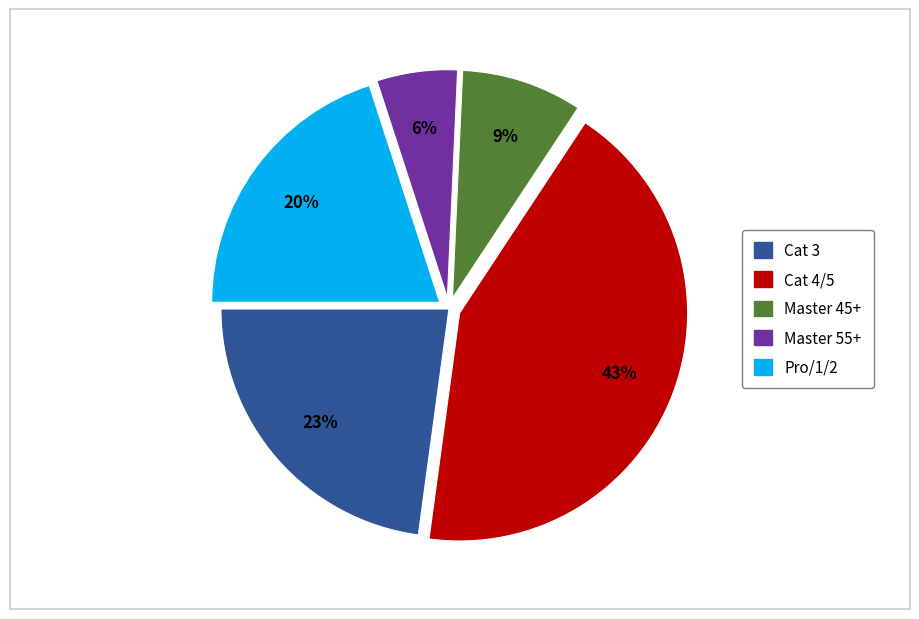

To the nearest percent, what is the average slice percentage?

20%